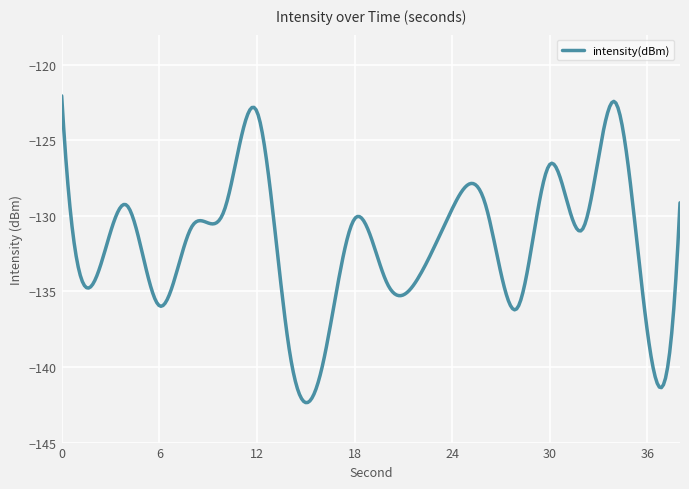

What is the minimum value shown in the chart?

-142.4